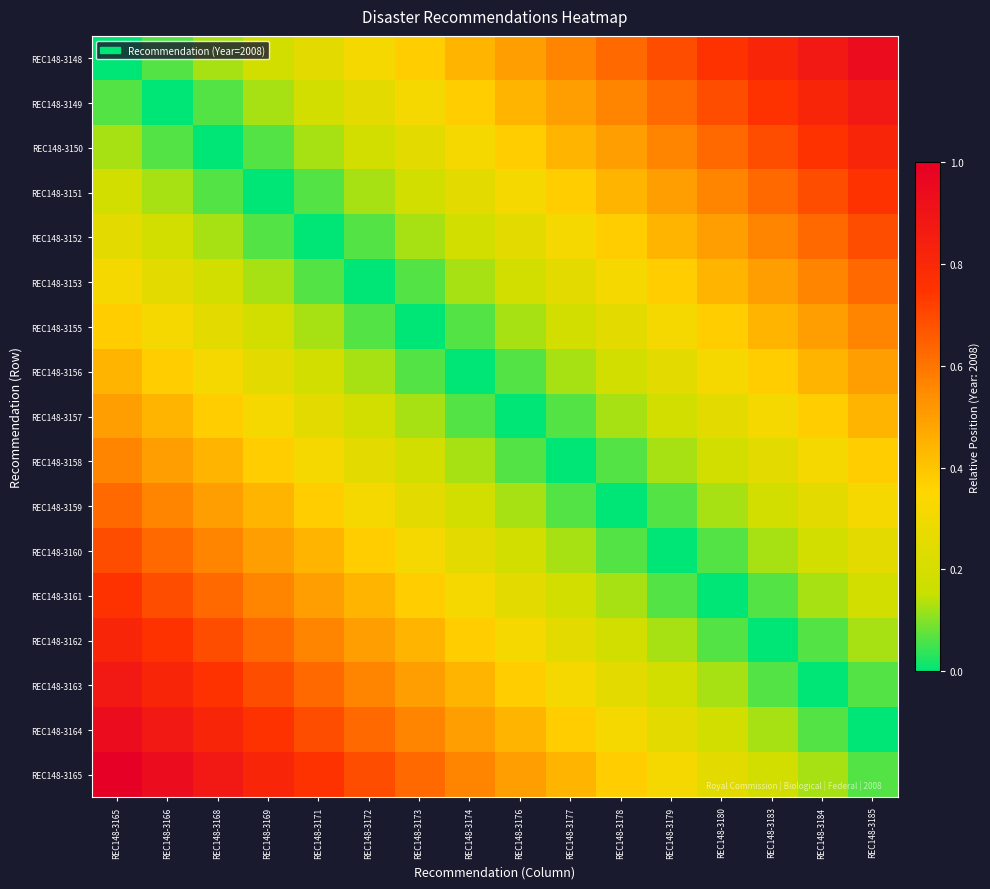

Rank the series by their maximum value, from lowest to highest.

REC148-3156, REC148-3157, REC148-3155, REC148-3158, REC148-3153, REC148-3159, REC148-3152, REC148-3160, REC148-3151, REC148-3161, REC148-3150, REC148-3162, REC148-3149, REC148-3163, REC148-3148, REC148-3164, REC148-3165